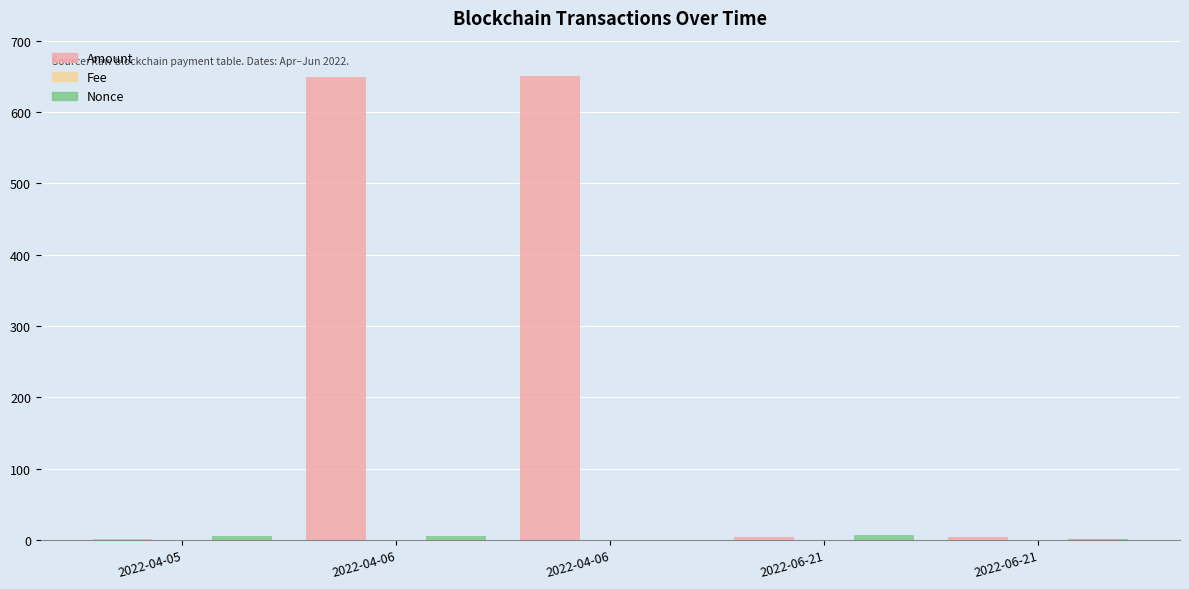

True or false: Nonce has a value of 8.1 at 2022-04-06.

False